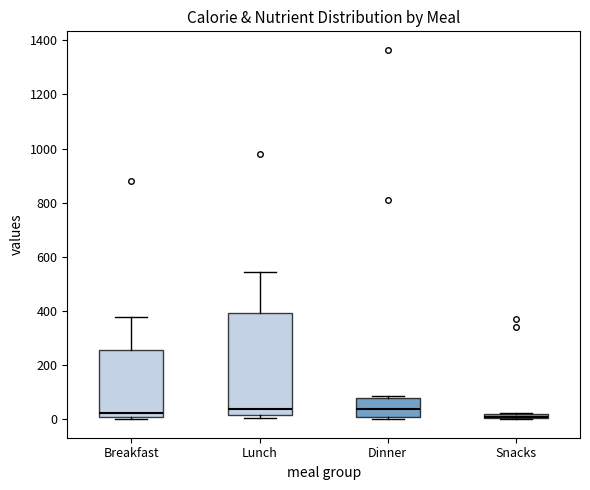

Where is the lower edge of the box for Lunch on the y-axis? The values are not printed on the chart, so give them approximately, as read against the axis.

20